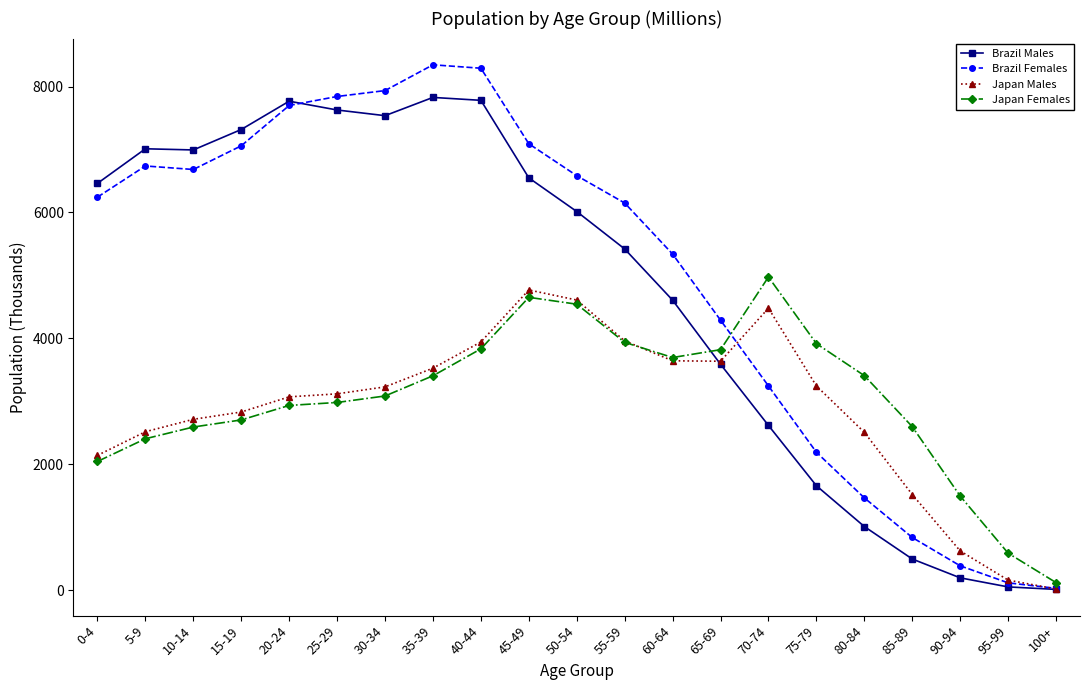

How many intersections are there between Brazil Males and Japan Females?

1